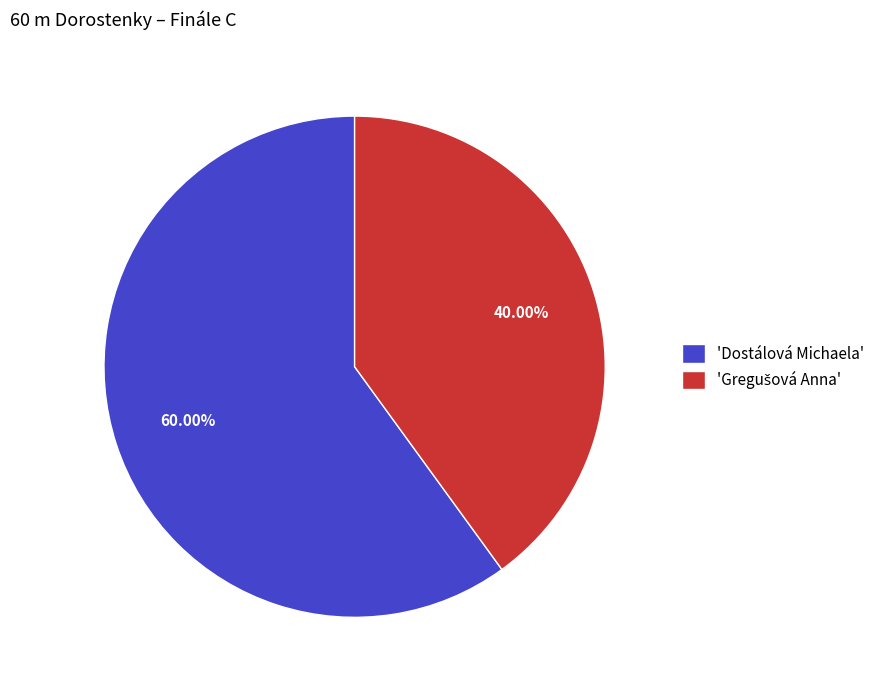

Which category has the biggest portion of the pie?

'Dostálová Michaela'